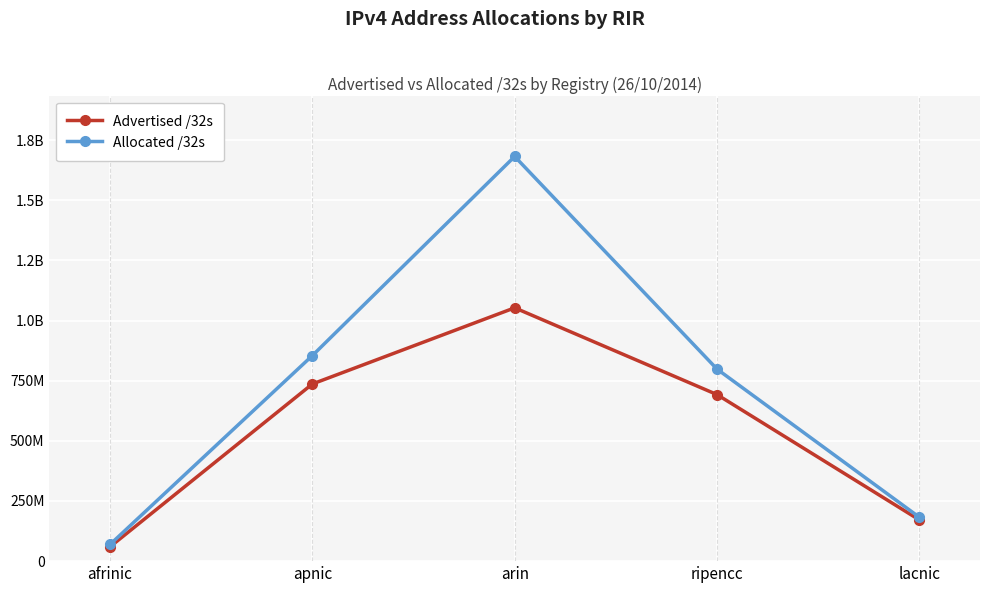

What are all the series names shown in the legend?

Advertised /32s, Allocated /32s